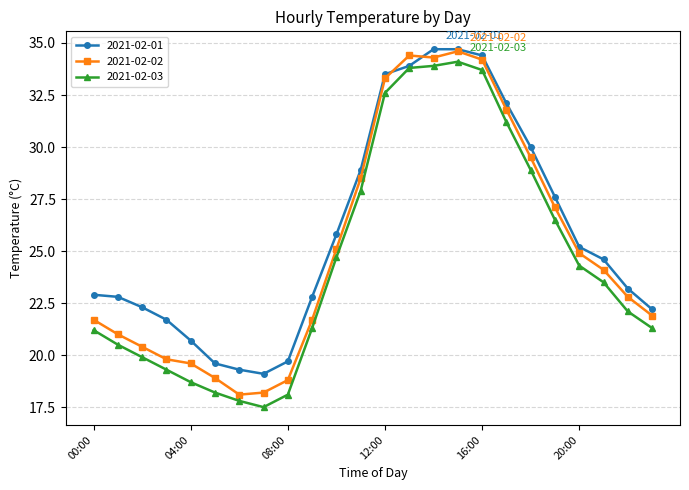

What is the smallest value displayed?

17.5